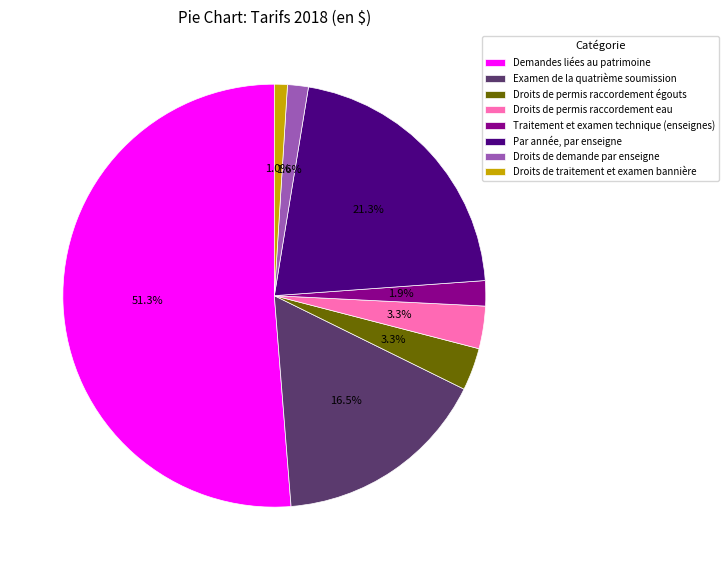

To the nearest percent, what is the combined percentage of Examen de la quatrième soumission and Droits de traitement et examen bannière?

17%